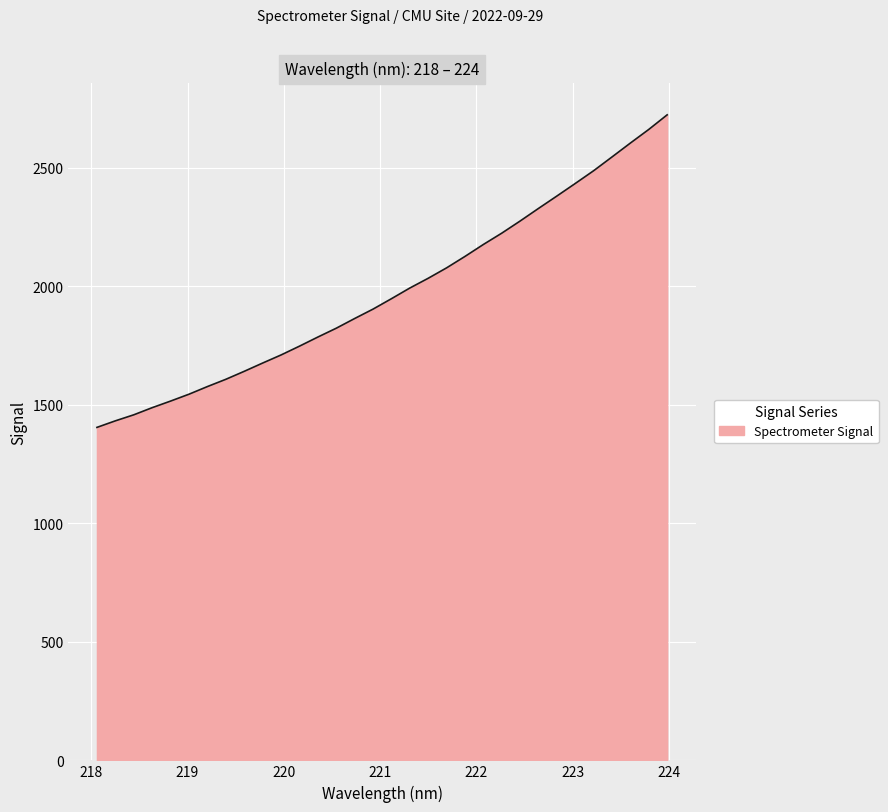

What is the minimum value shown in the chart?

1404.9